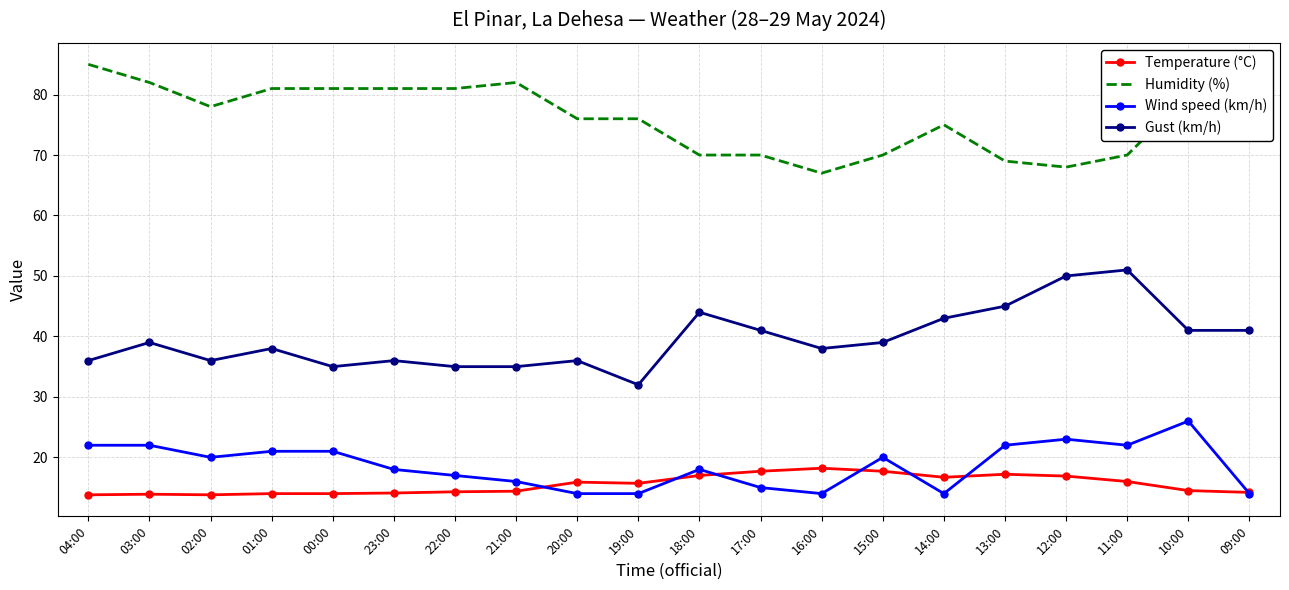

True or false: Gust (km/h) has more than 0 interior local peaks.

True